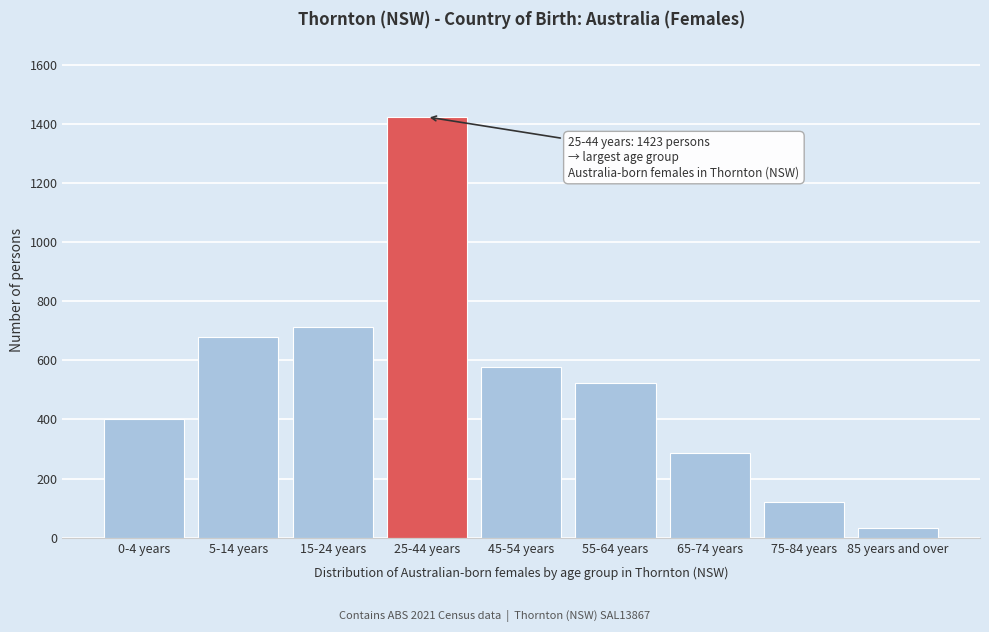

Reading left to right, list all the values displayed in this chart.

401	679	713	1423	576	524	285	121	32